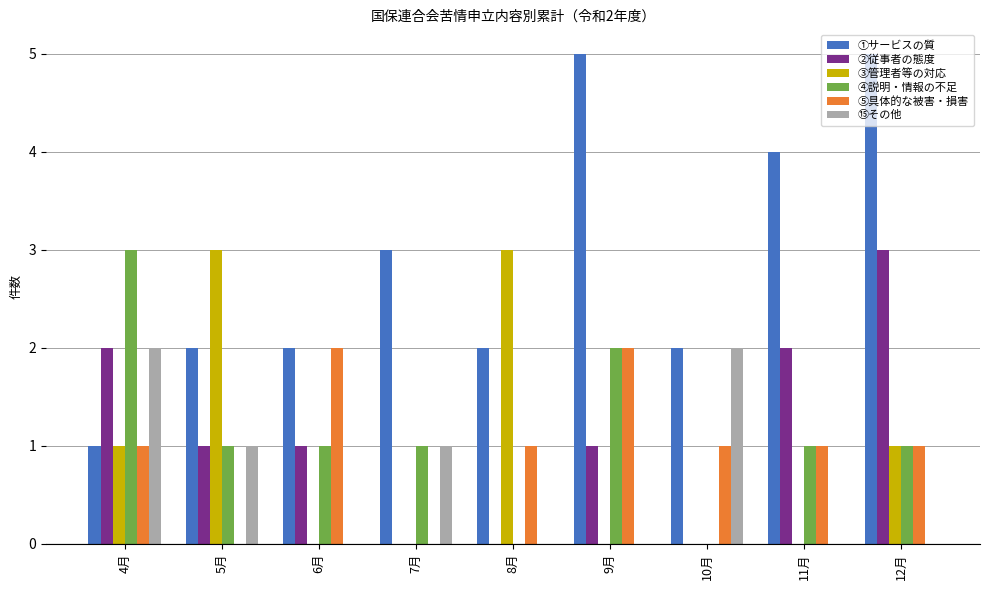

Are the bars grouped side by side (vs. stacked)?

Yes